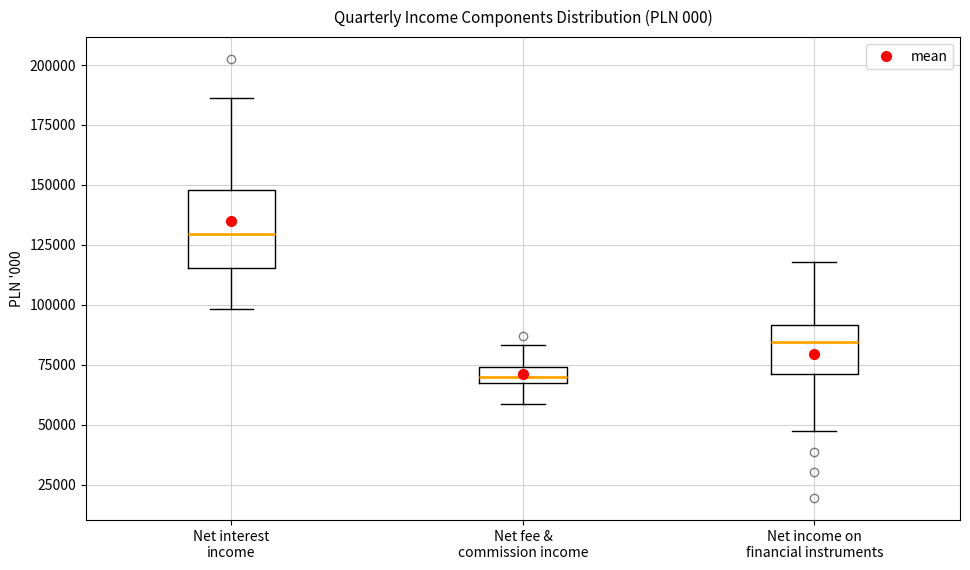

Which box has the lowest median line?

Net fee & commission income